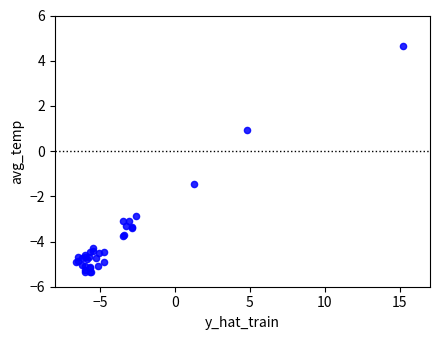

What Y value in the scatter plot is closest to 0?

0.9